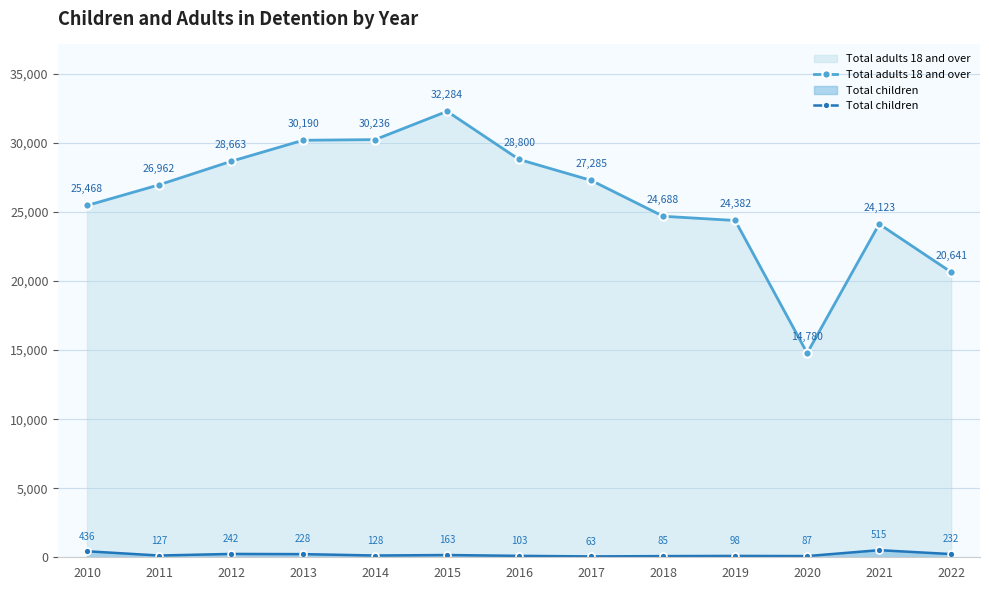

Where is the first local minimum for Total children?

2011